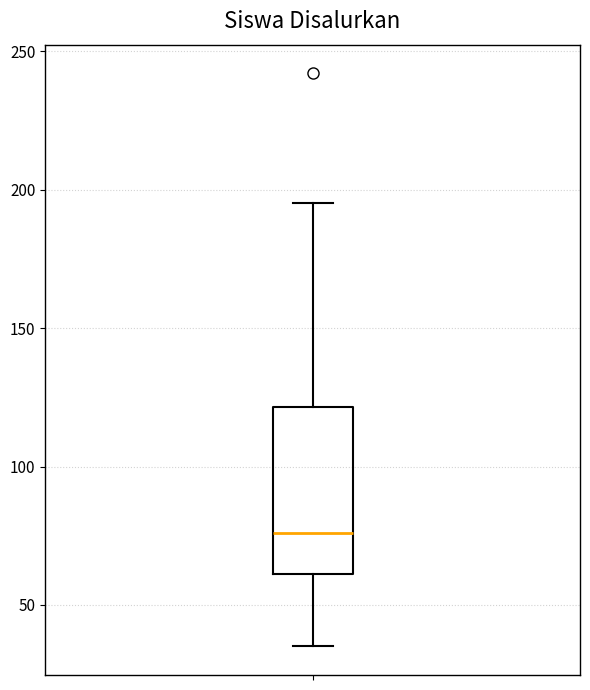

Read this box plot against the y-axis: the position of the median line, the range covered by the box, and the ends of both whiskers. The values are not printed on the chart, so give them approximately, as read against the axis.

median 75, box 60 to 120, whiskers 35 to 195